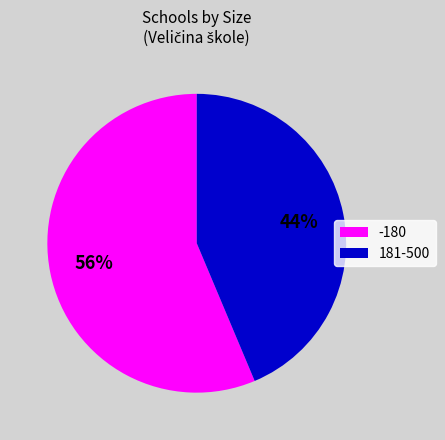

How many slices are in this pie chart?

2